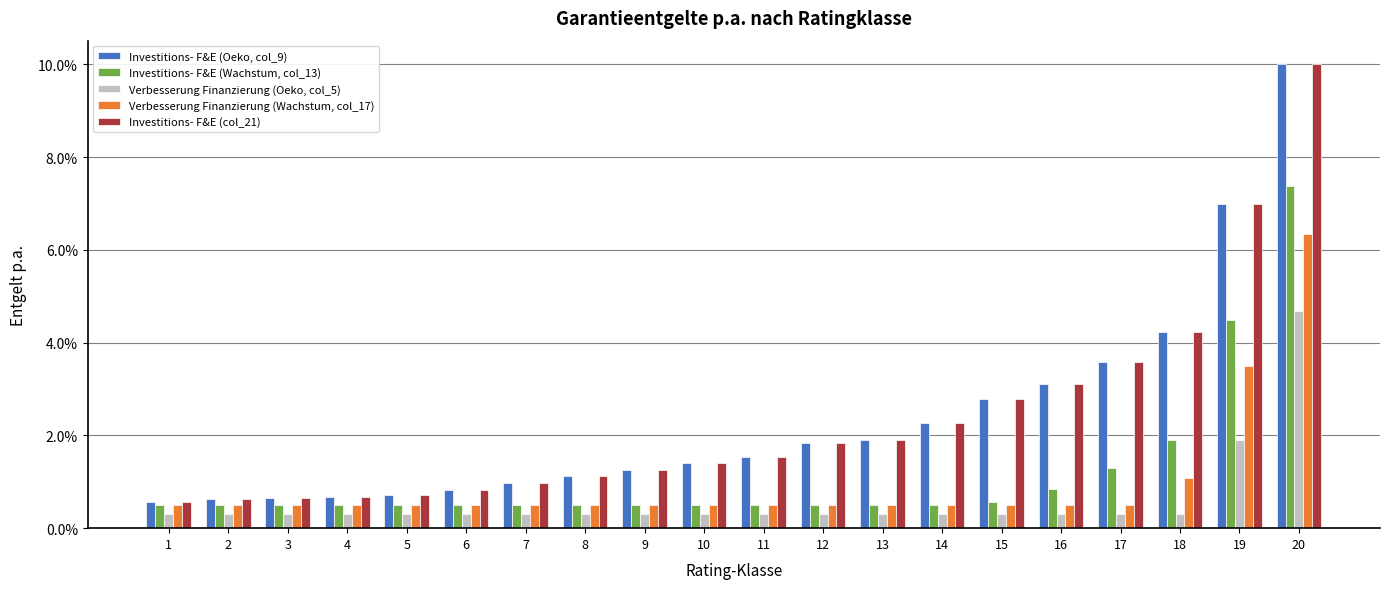

Which series has the widest spread of values?

Investitions- F&E (Oeko, col_9)